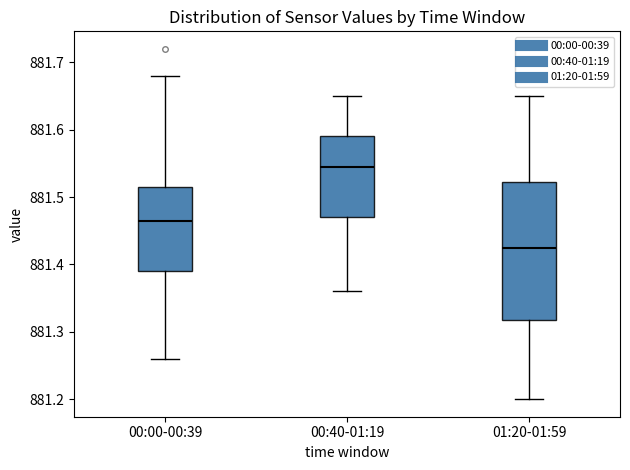

Where does the lower whisker of the box for 01:20-01:59 end on the y-axis? The values are not printed on the chart, so give them approximately, as read against the axis.

881.20